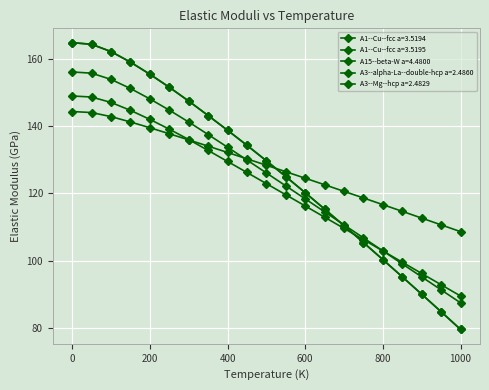

What is the sum of all A1--Cu--fcc a=3.5194 values?

2677.1